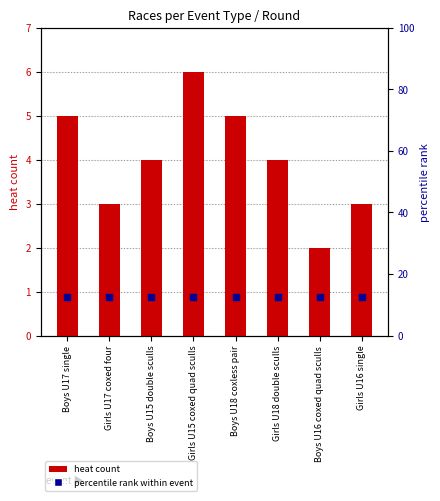

Which series has the largest Y range (max minus min)?

heat count